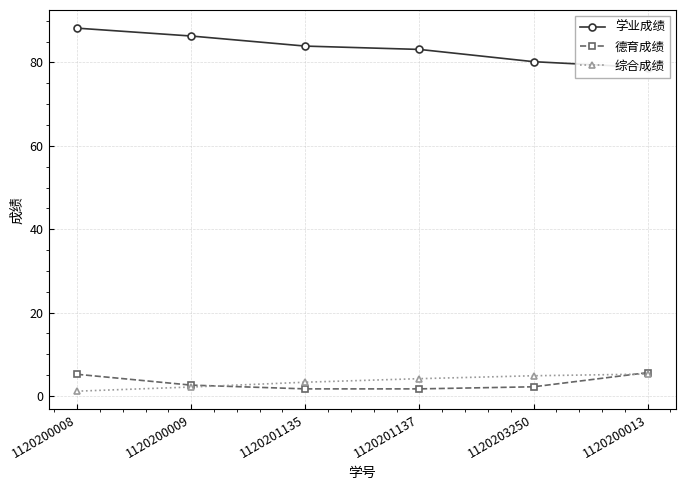

True or false: 综合成绩 has more than 0 interior local peaks.

False